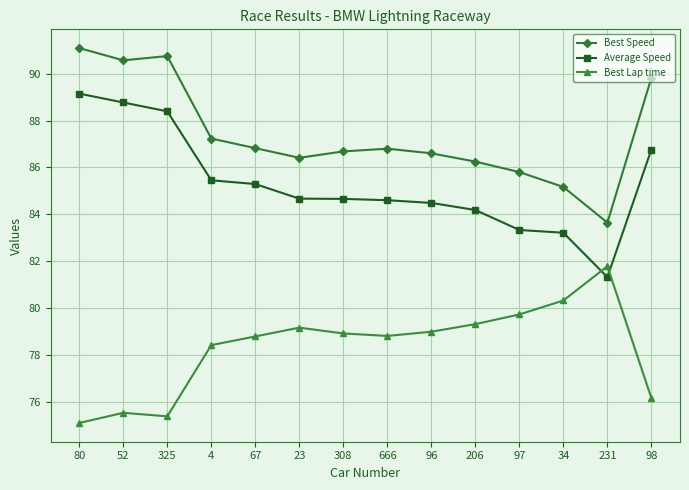

What is the label of the 1st point from the right?

98